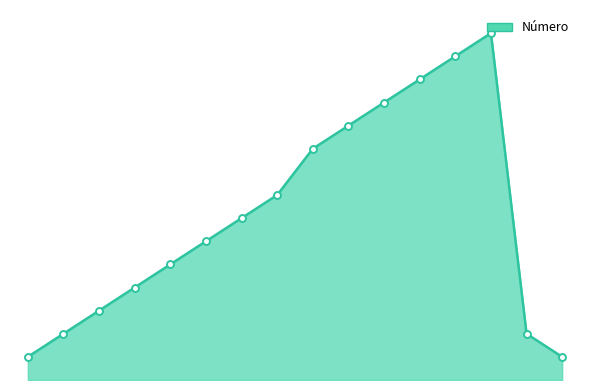

Rank the categories by value from highest to lowest.

77, 76, 75, 74, 73, 72, 68, 67, 66, 65, 64, 63, 71, 70, 62, 69